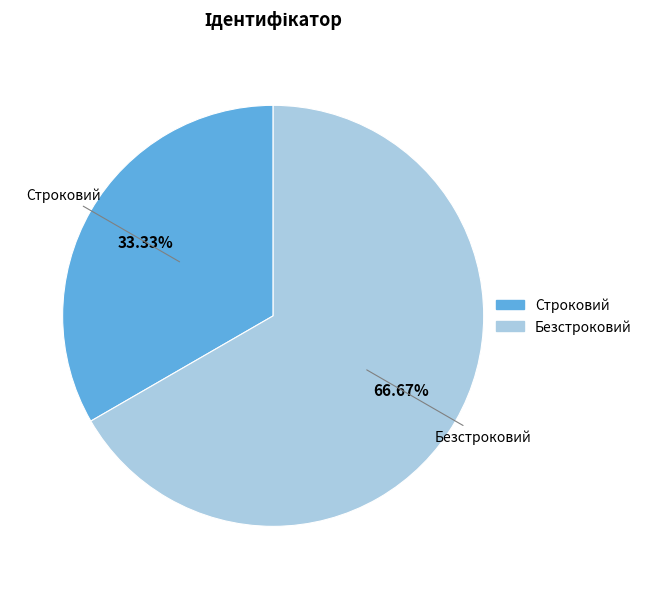

What percentage is NOT represented by Строковий?

66.7%